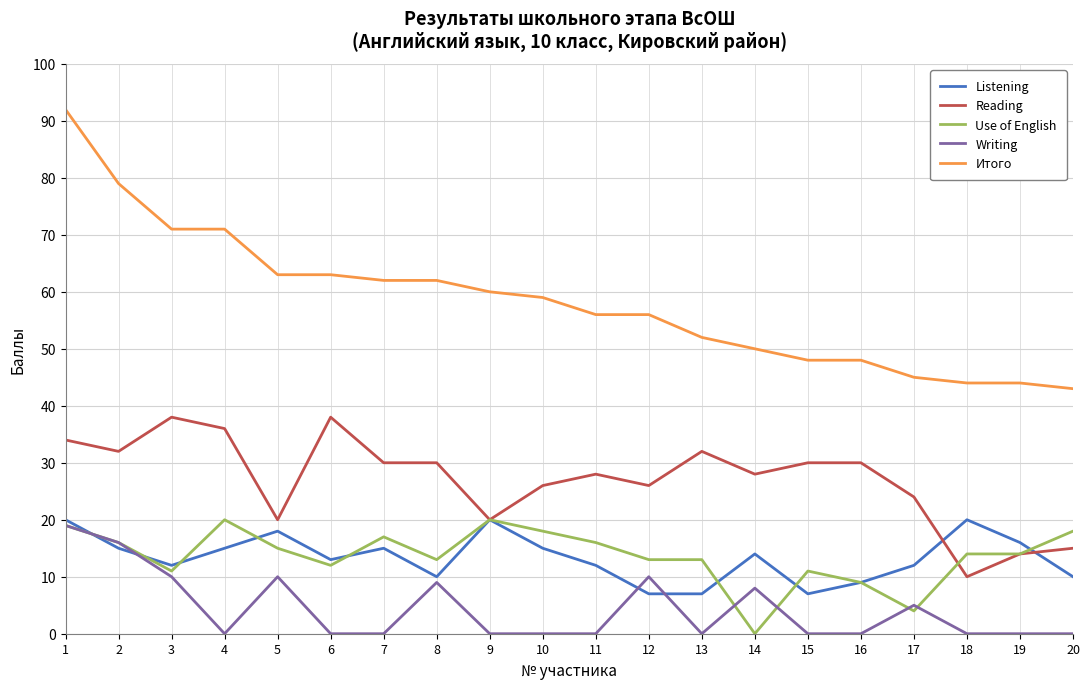

True or false: Writing has a value of 17 at 12.

False